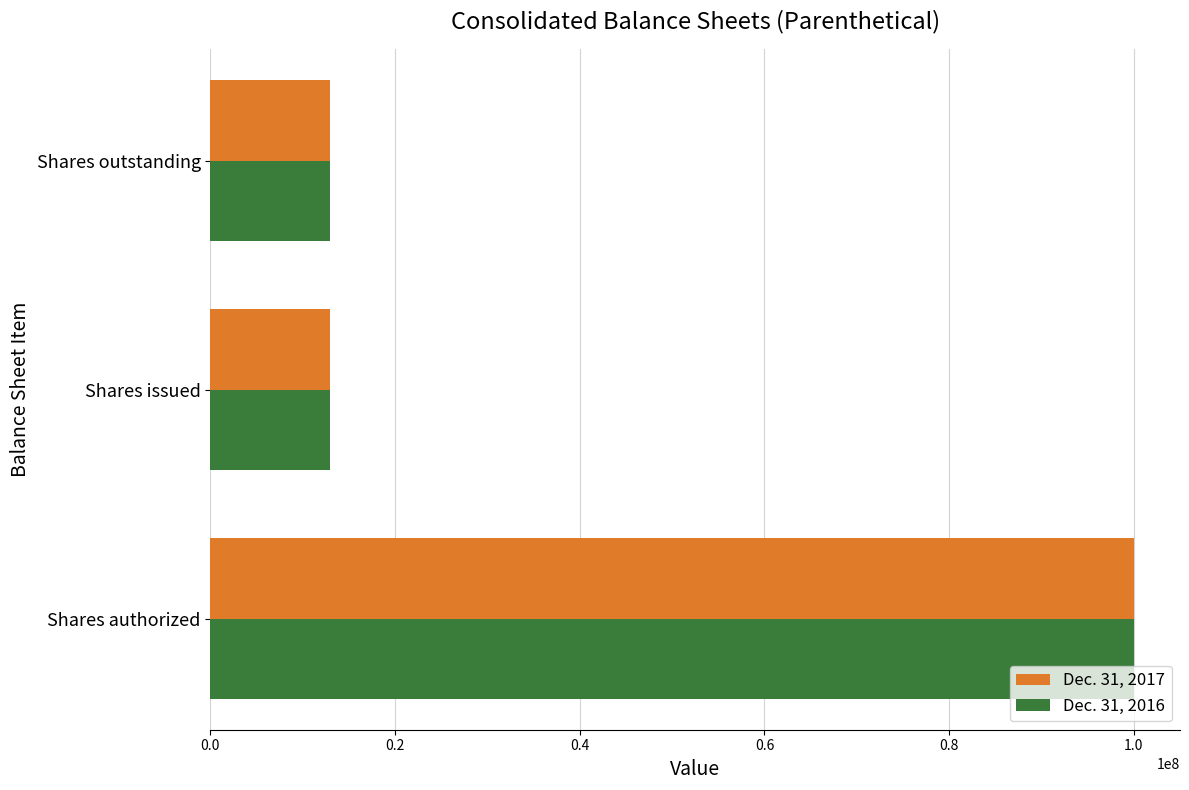

What are all the series names shown in the legend?

Dec. 31, 2017, Dec. 31, 2016